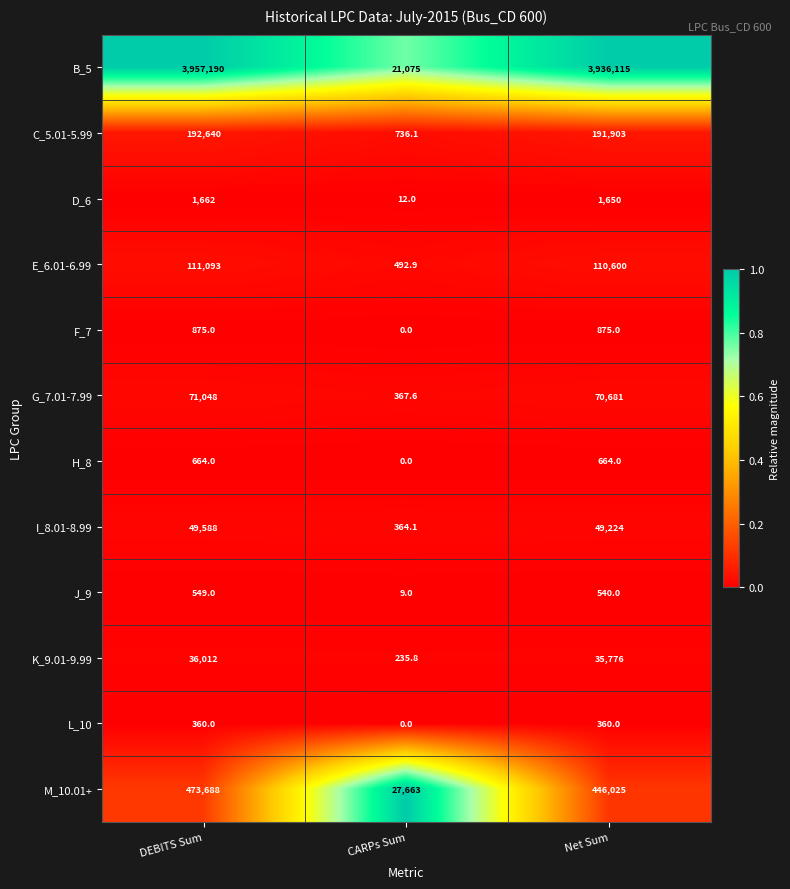

At which label does B_5 first exceed 3936115?

DEBITS Sum